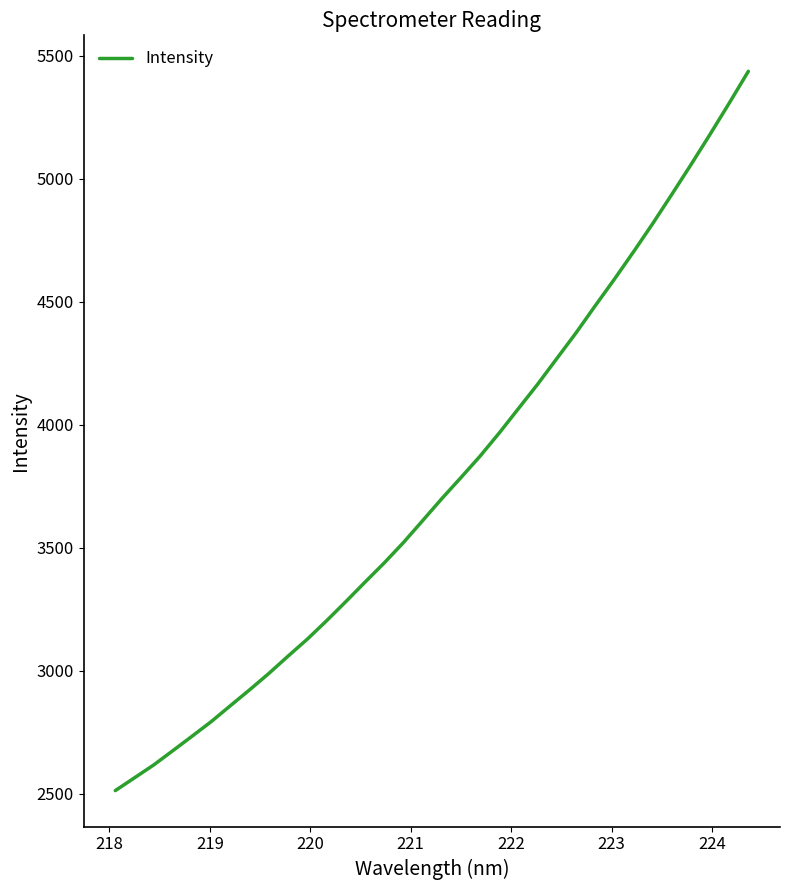

What is the greatest value displayed?

5436.5